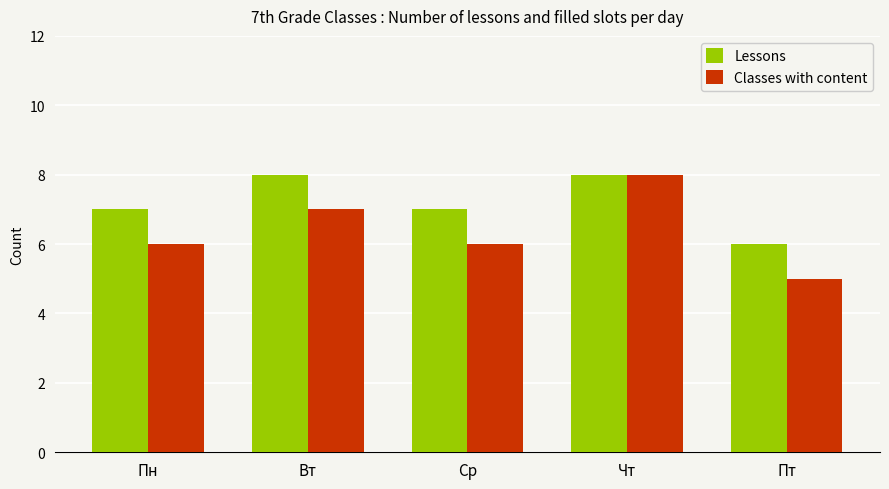

What is the approximate value of Classes with content at Чт?

8